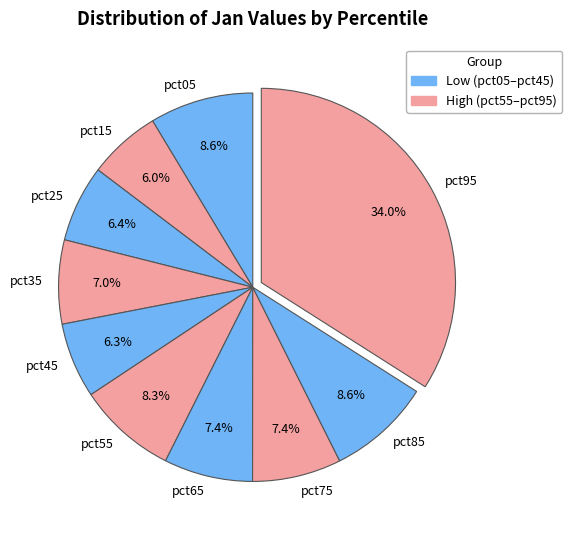

Does any single category account for the majority?

No